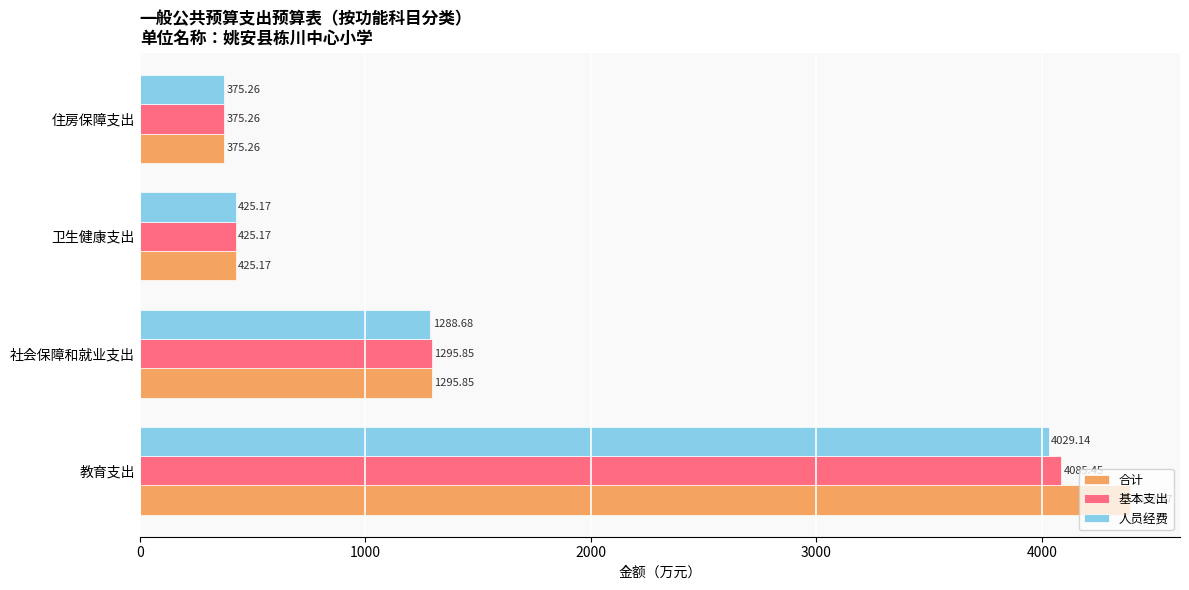

Which series has the widest spread of values?

合计